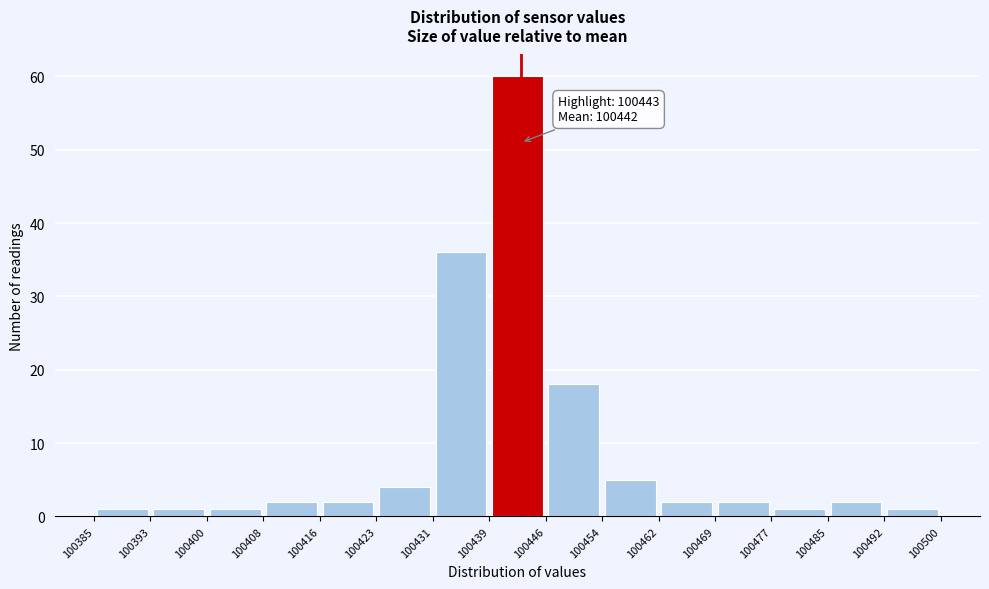

Which range on the x-axis has the tallest bar?

100439 to 100446